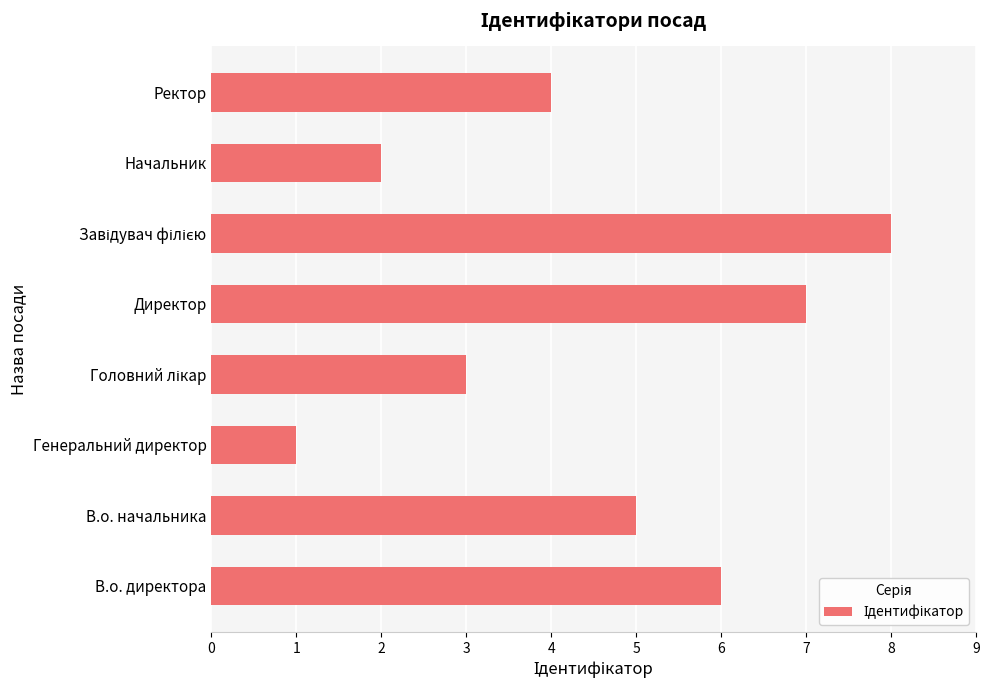

Between Генеральний директор and В.о. начальника, which is larger?

В.о. начальника